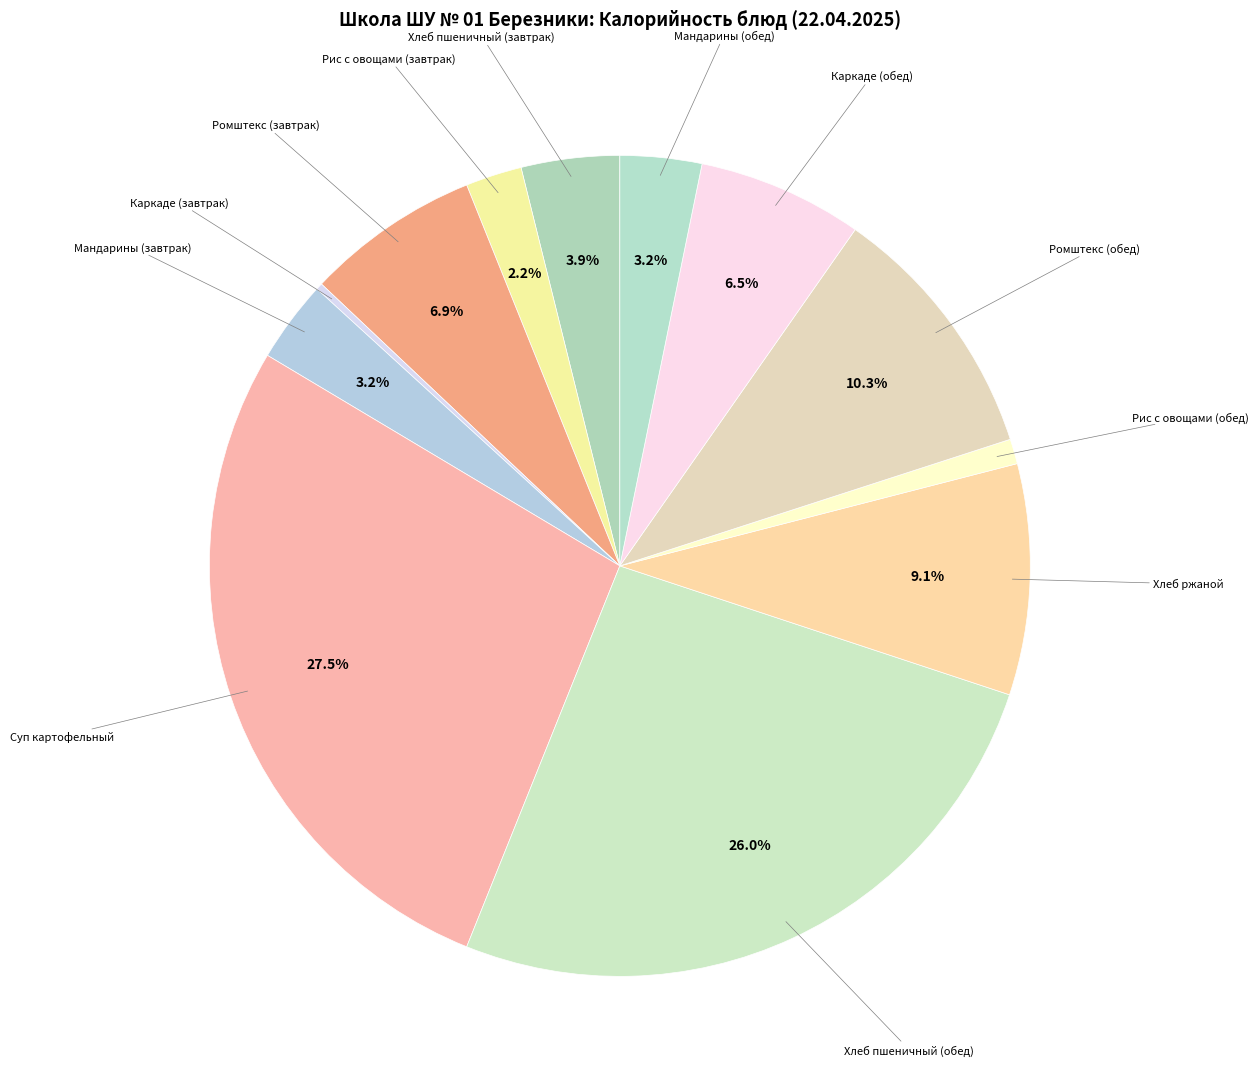

Does any single category account for the majority?

No